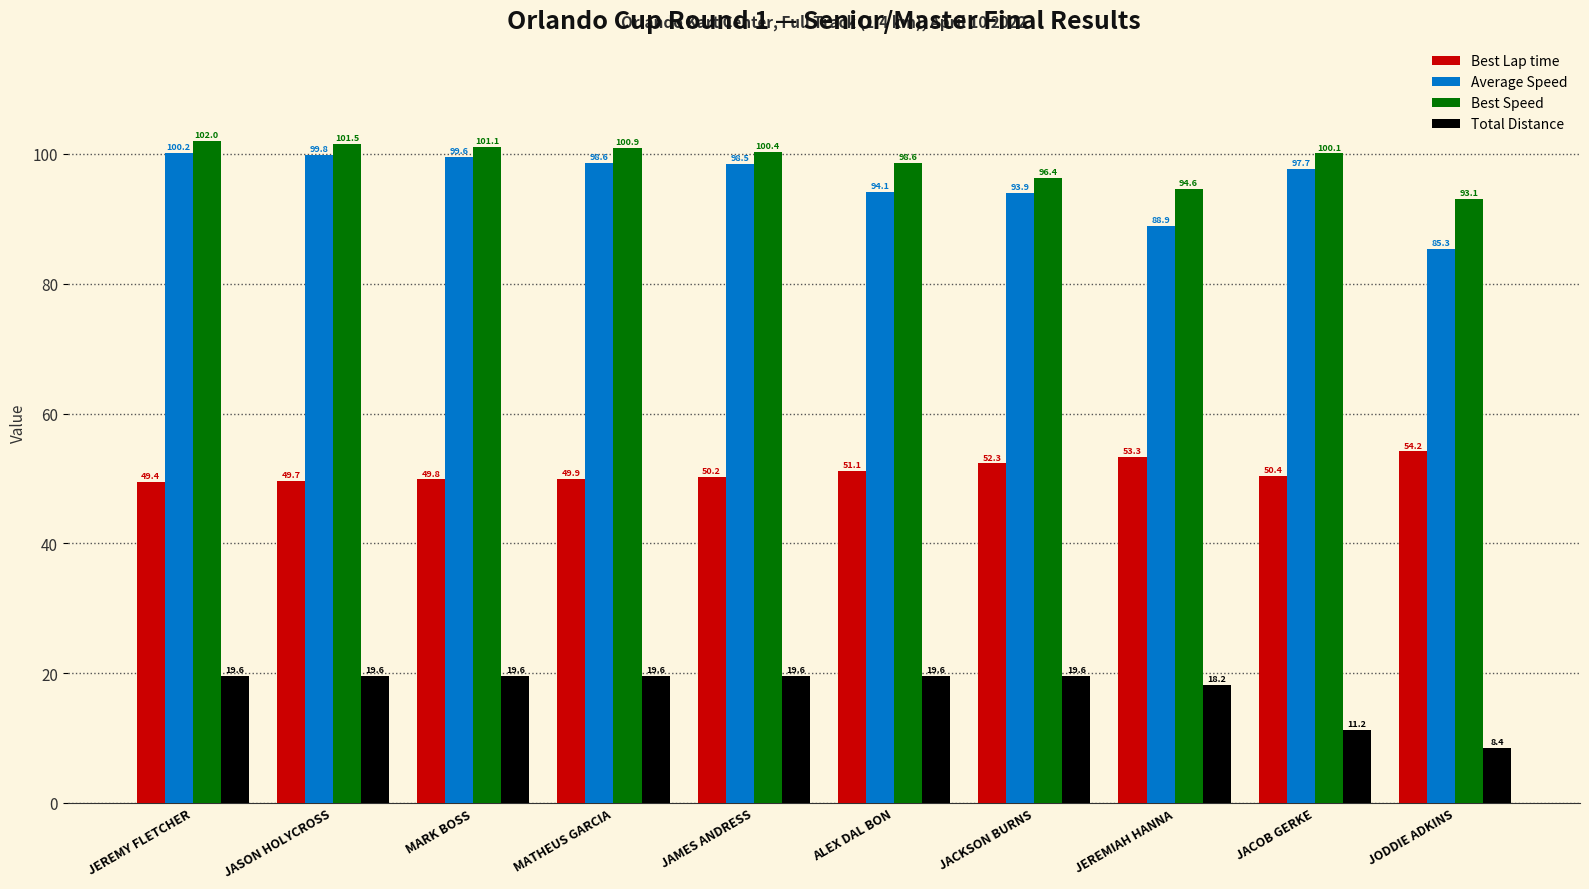

How many groups of bars are there?

10